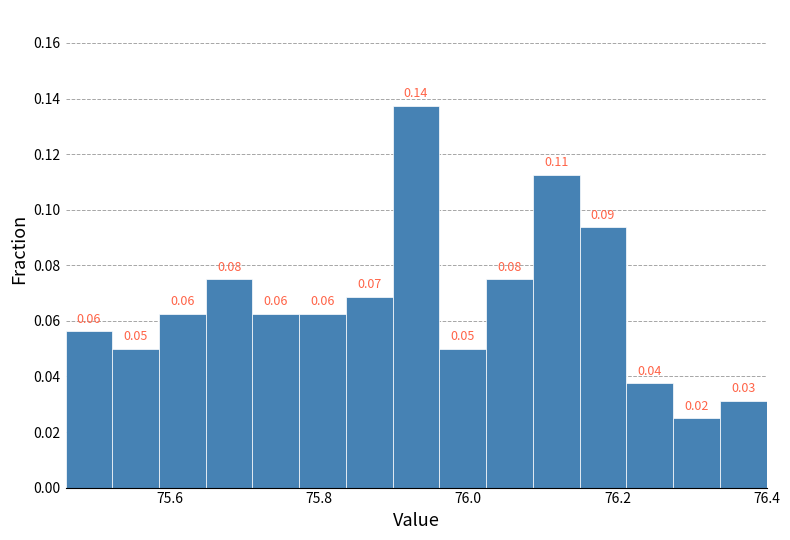

Around what value on the x-axis is the tallest bar? Give the approximate position of its centre, as read against the axis.

75.94